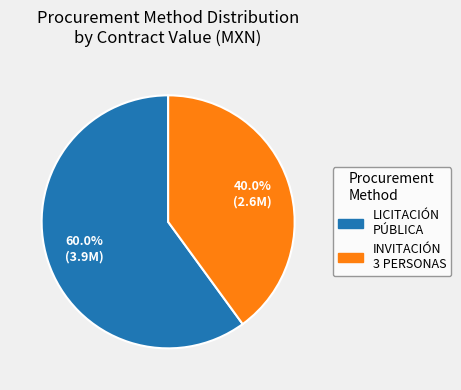

Is there any slice that represents more than half of the pie?

Yes